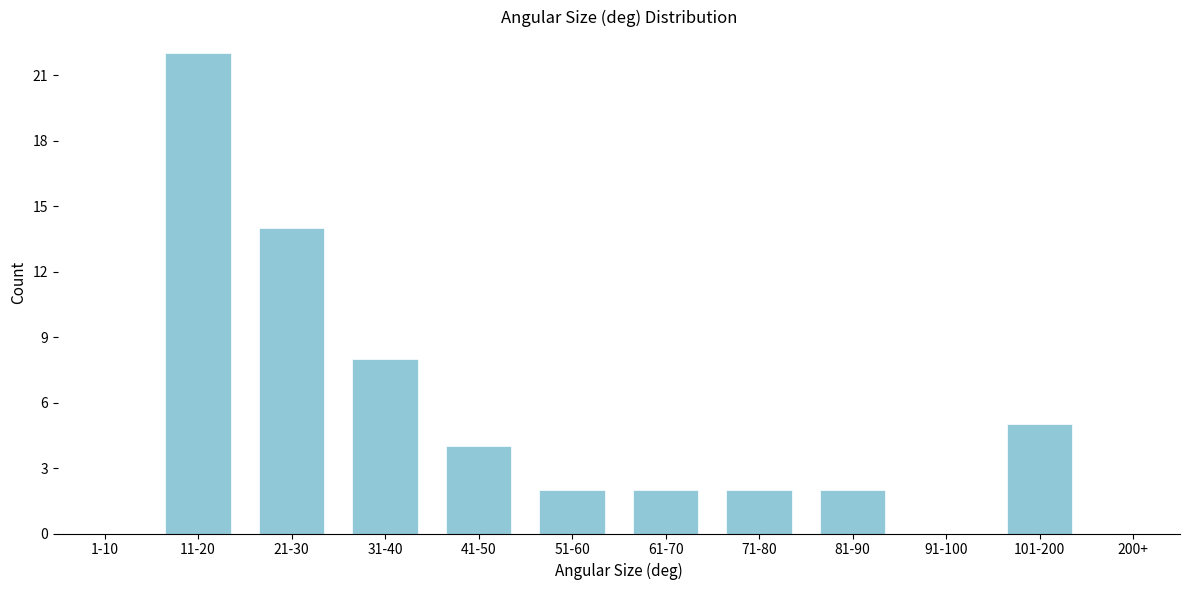

Reading right to left, what are all the values shown in this chart?

200+=0	101-200=5	91-100=0	81-90=2	71-80=2	61-70=2	51-60=2	41-50=4	31-40=8	21-30=14	11-20=22	1-10=0